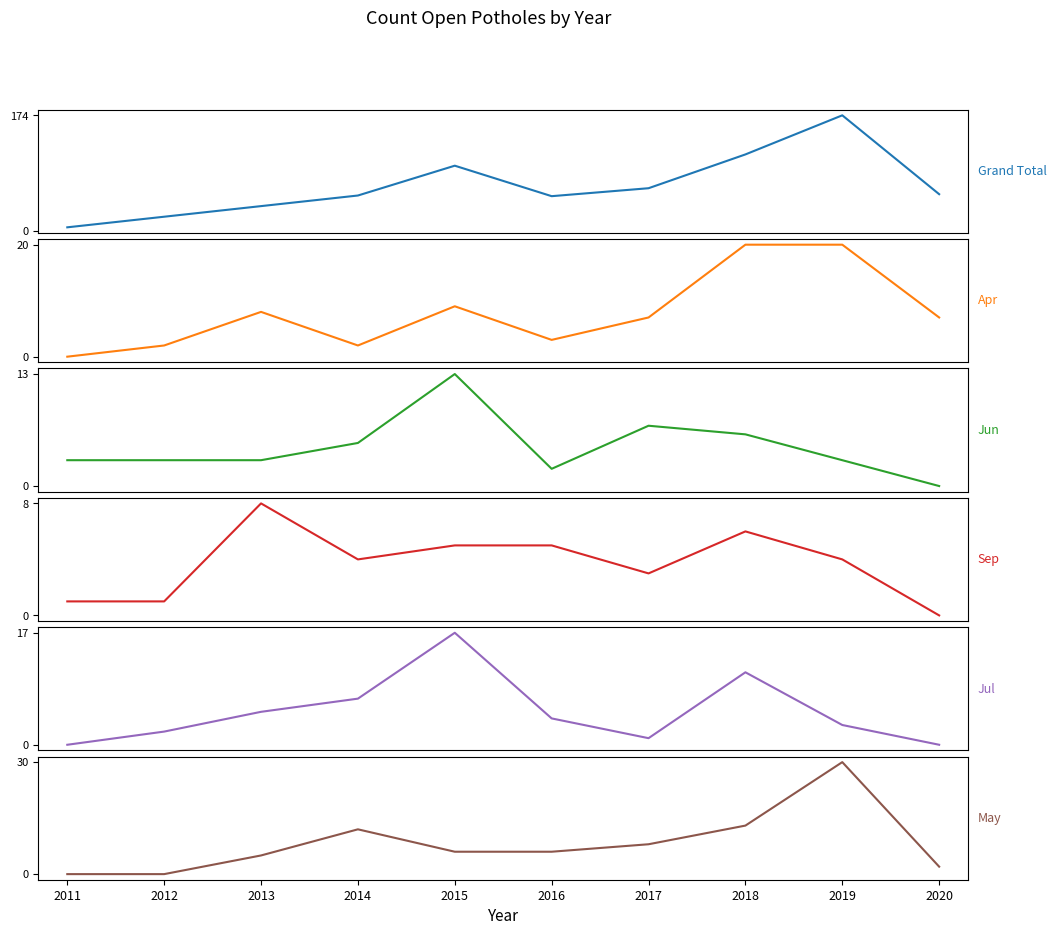

What is the sum of all Grand Total values?

674